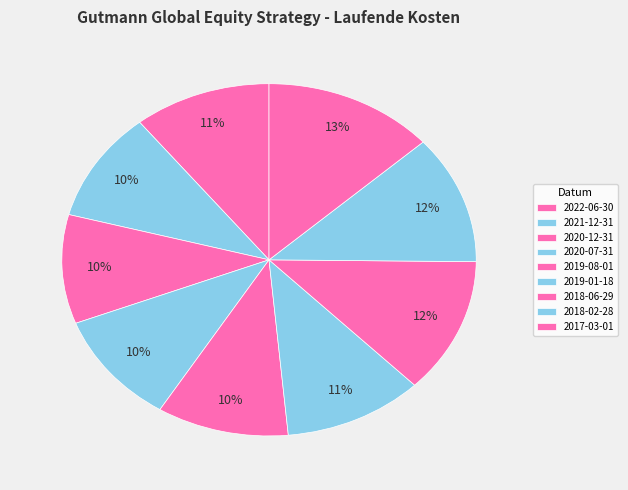

What is the change in value from 2020-07-31 to 2018-02-28?

+0.2